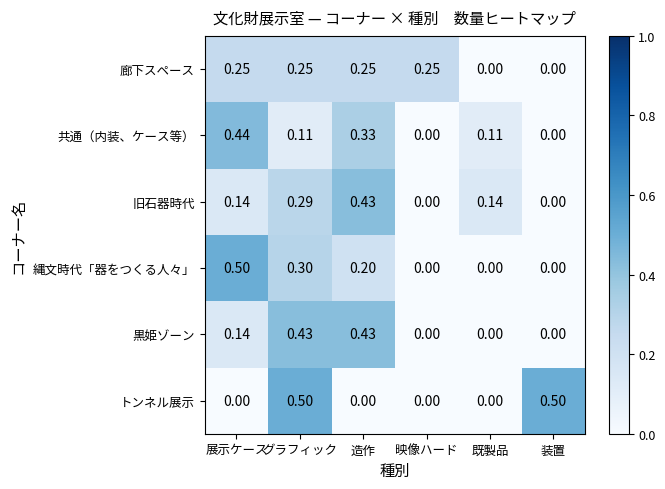

Is the value of 黒姫ゾーン at 展示ケース greater than the value of 縄文時代「器をつくる人々」 at 映像ハード?

Yes